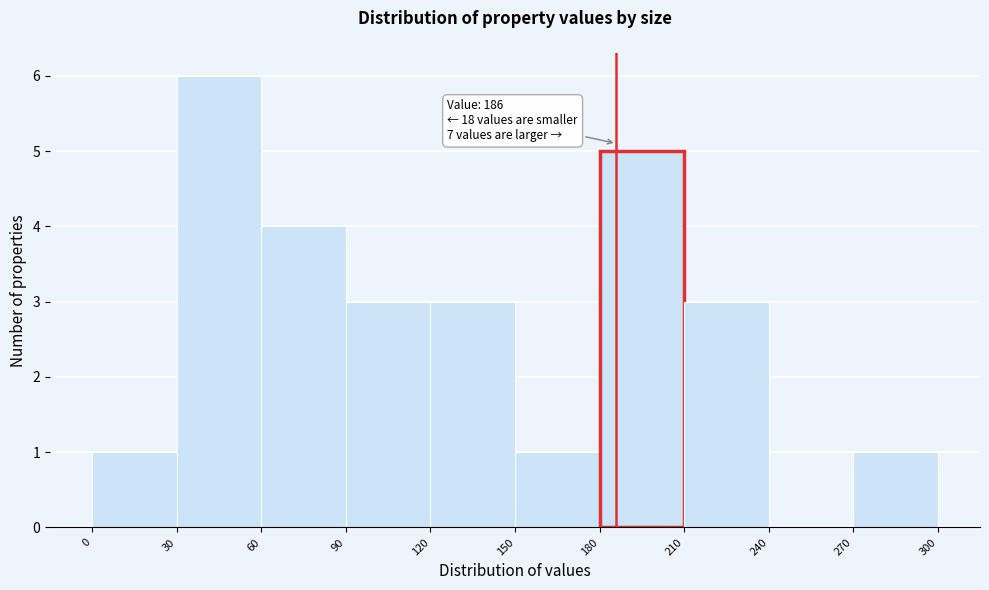

Which range on the x-axis has the tallest bar?

30 to 60